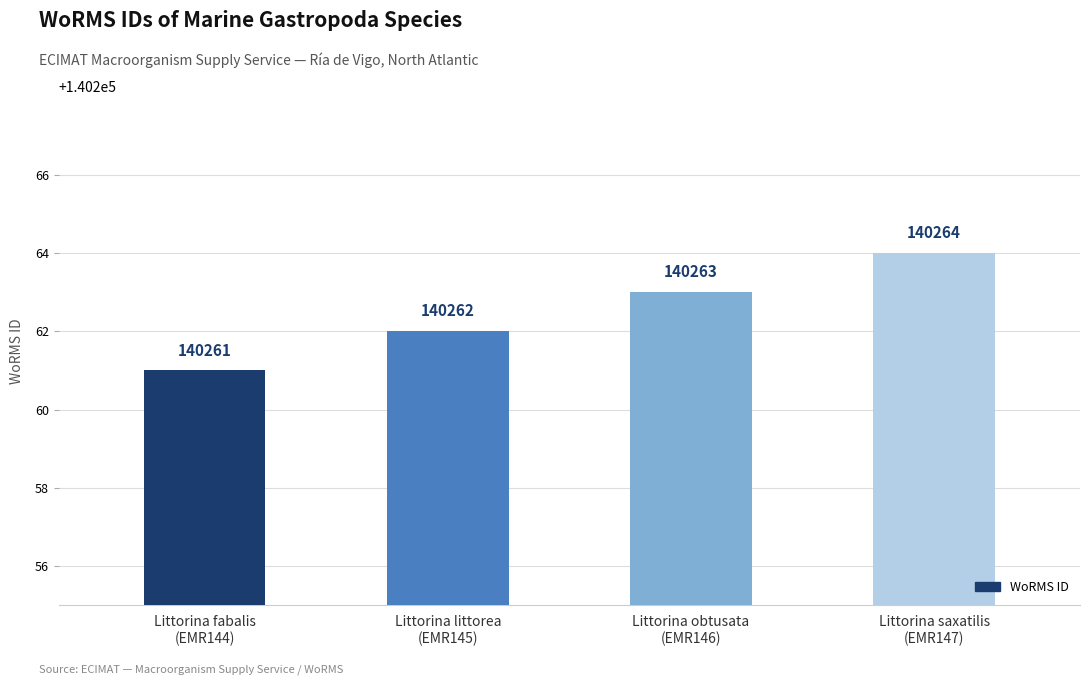

What is the change in value from Littorina obtusata
(EMR146) to Littorina saxatilis
(EMR147)?

+1